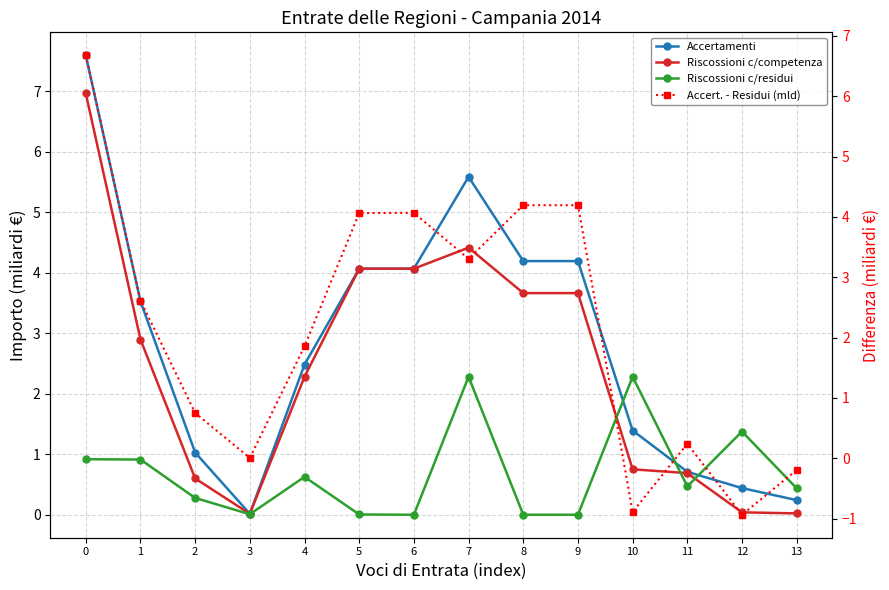

Which series has the largest total across all categories?

Accertamenti